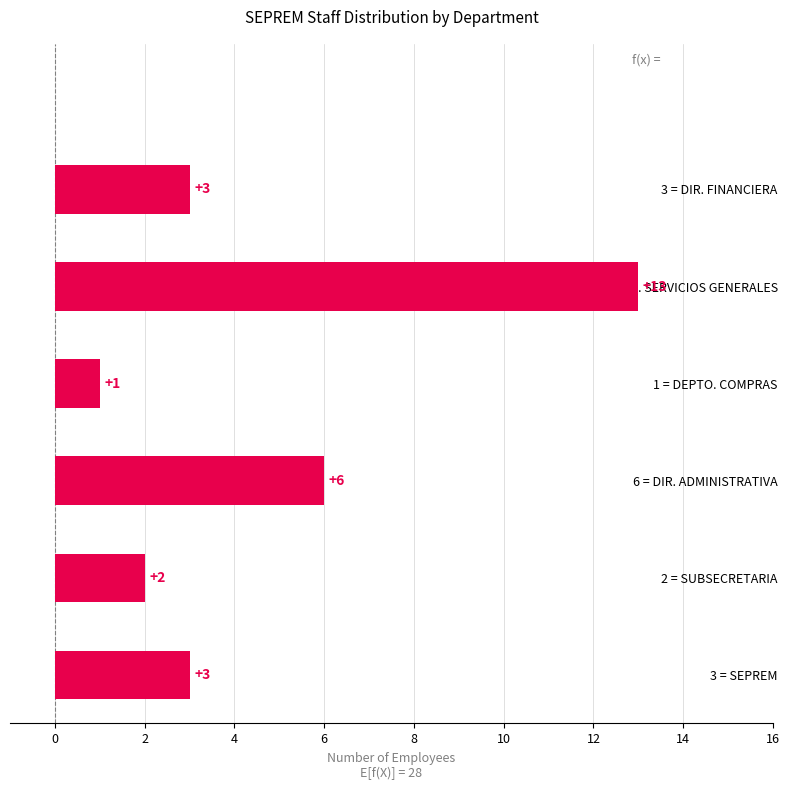

What is the difference between the values at 13 = DEPTO. SERVICIOS GENERALES and 3 = SEPREM?

10